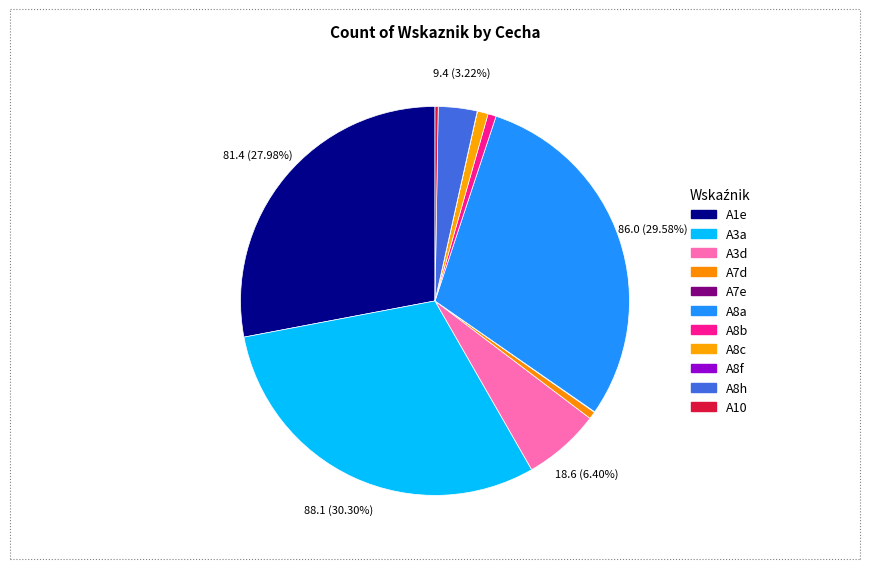

To the nearest percent, what percentage of the pie is A1e?

28%